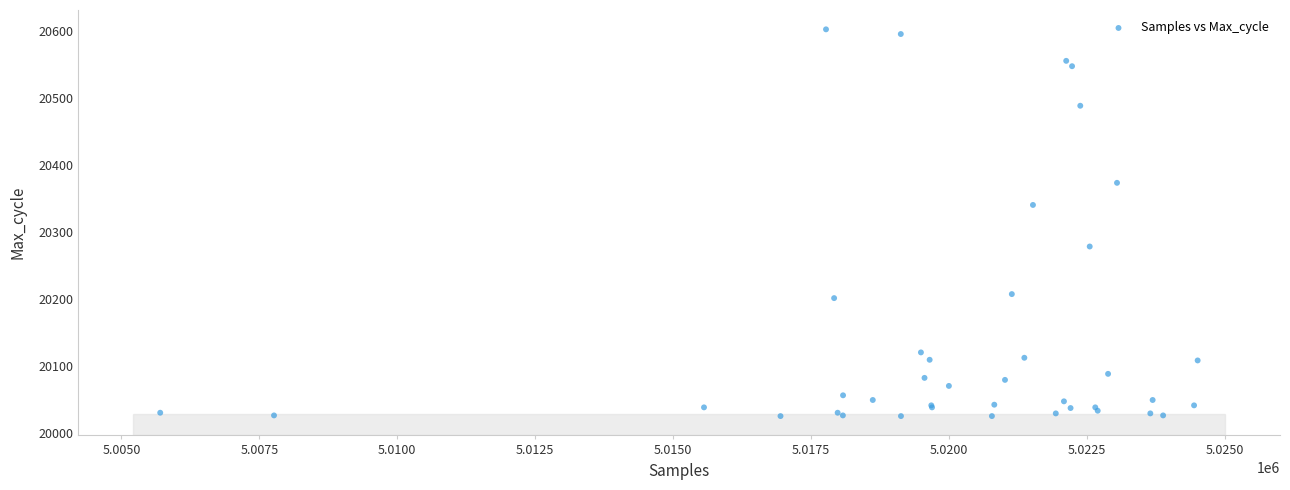

What Y value in the scatter plot is closest to 20313?

20340